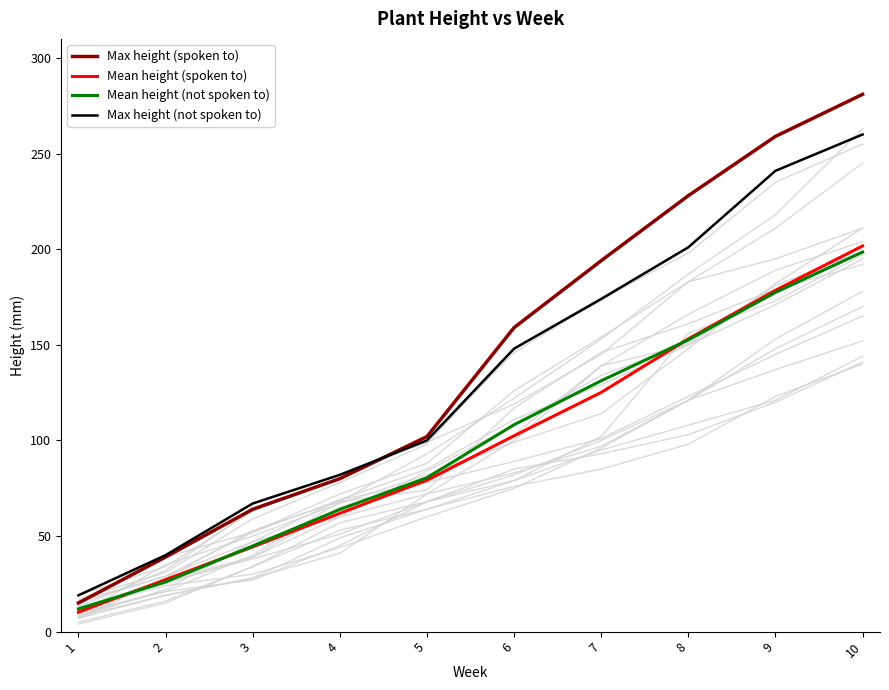

Count the number of categories in the chart.

10